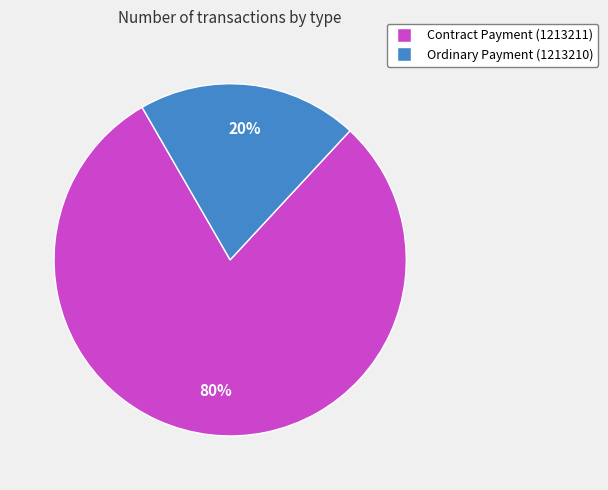

Is it true that Ordinary Payment (1213210) is 26% of the pie?

False